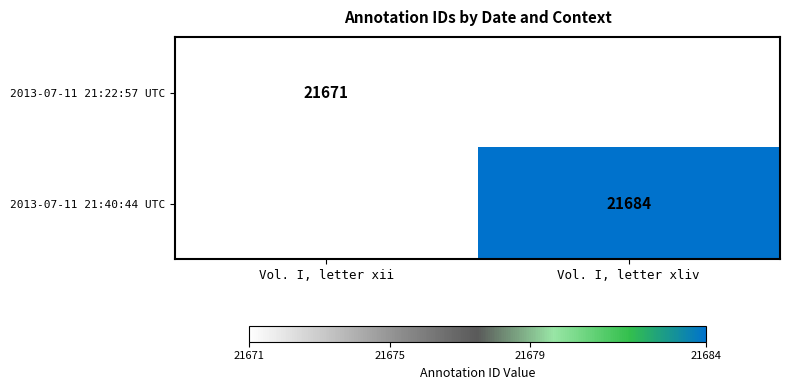

True or false: 2013-07-11 21:40:44 UTC has a value of 21684 at Vol. I, letter xliv.

True